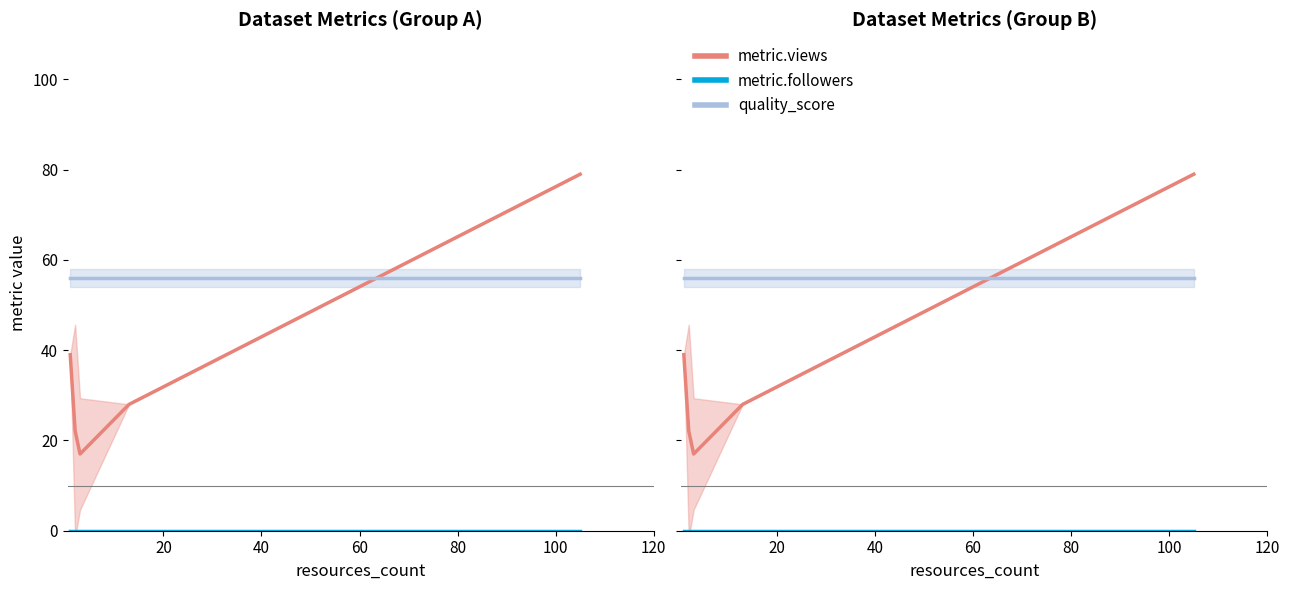

The metric.views series shows 27.6 at 40. True or false?

False